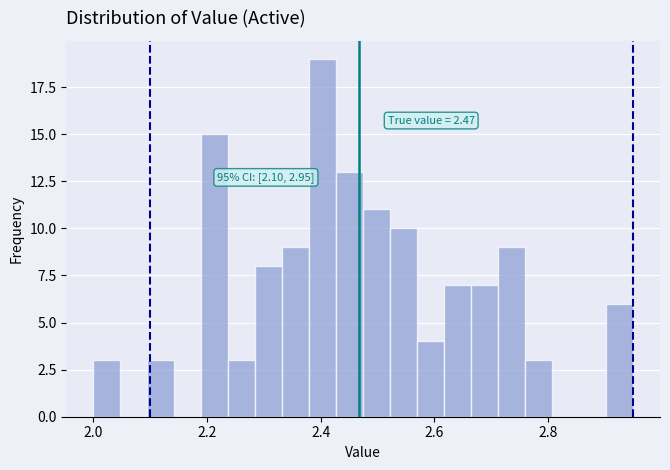

Read against the x-axis, roughly where is the centre of the tallest bar?

2.40